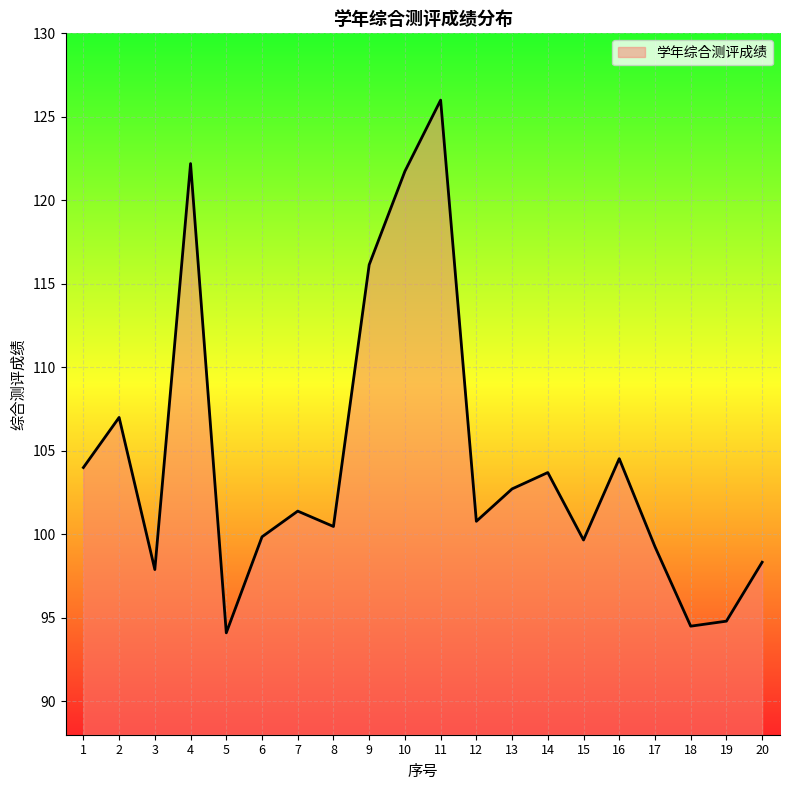

Which category has the lowest value across all series?

5